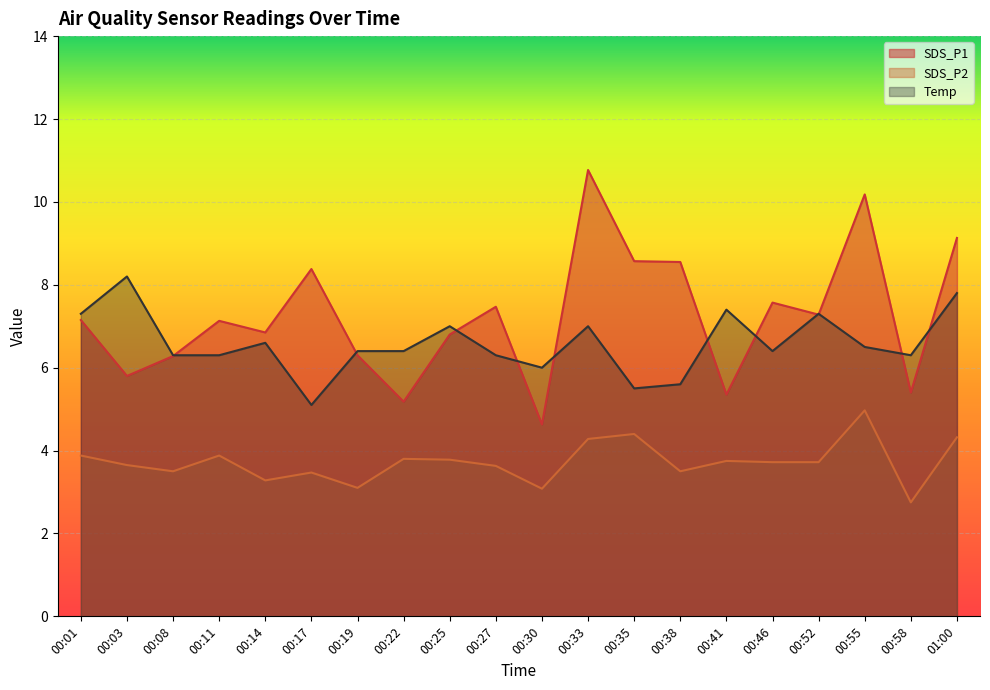

In SDS_P2, how many points are higher than both neighbors (excluding endpoints)?

6